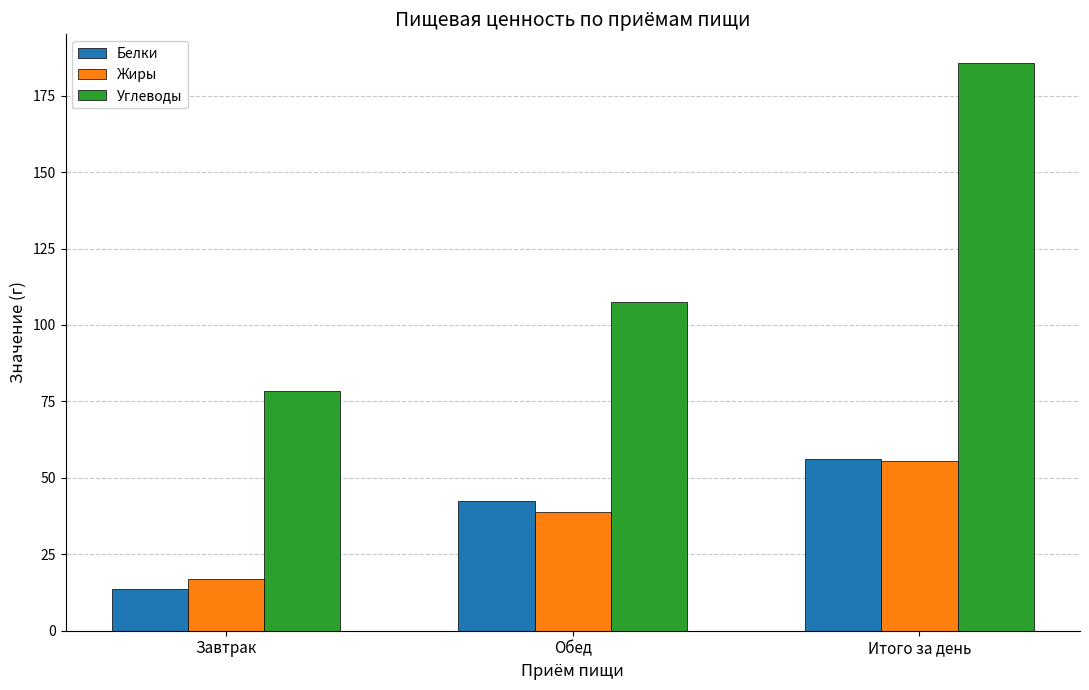

At which label does Углеводы reach its minimum?

Завтрак